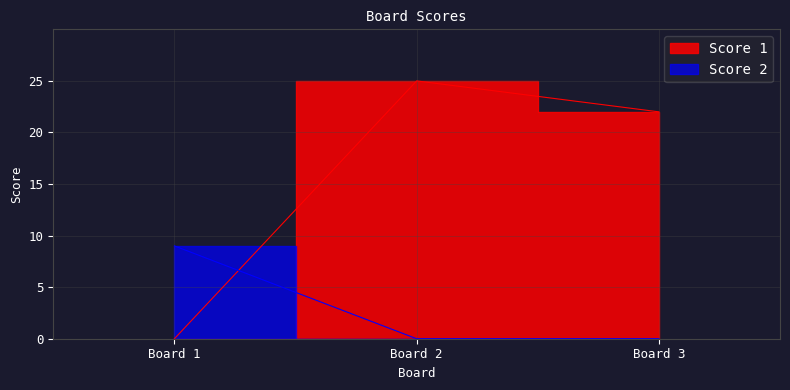

How many values in the Score 1 series are below 22?

1